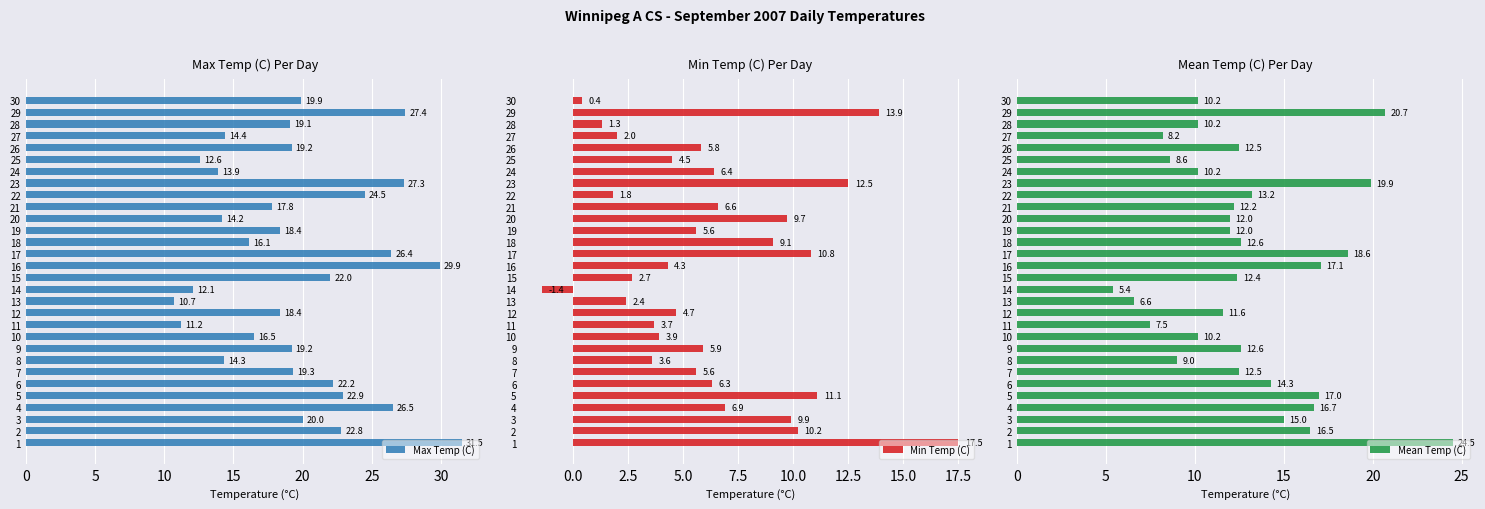

Rank the series at 10 from highest to lowest value.

Max Temp (C), Mean Temp (C), Min Temp (C)